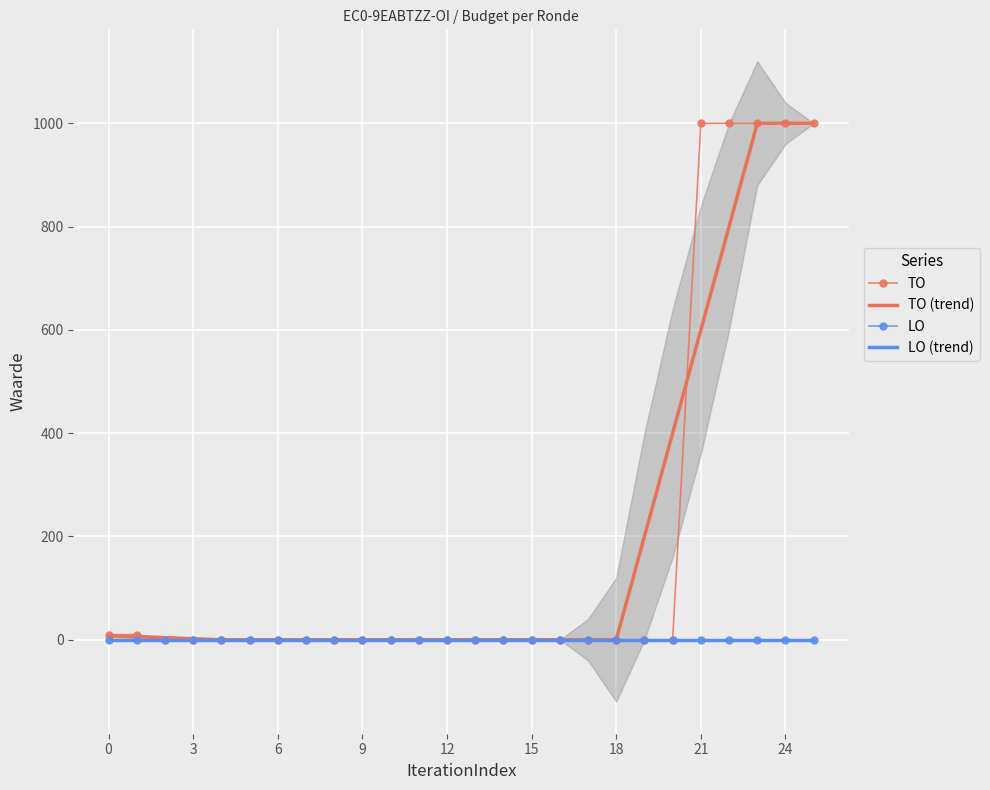

True or false: TO (trend) and LO cross at least once.

False